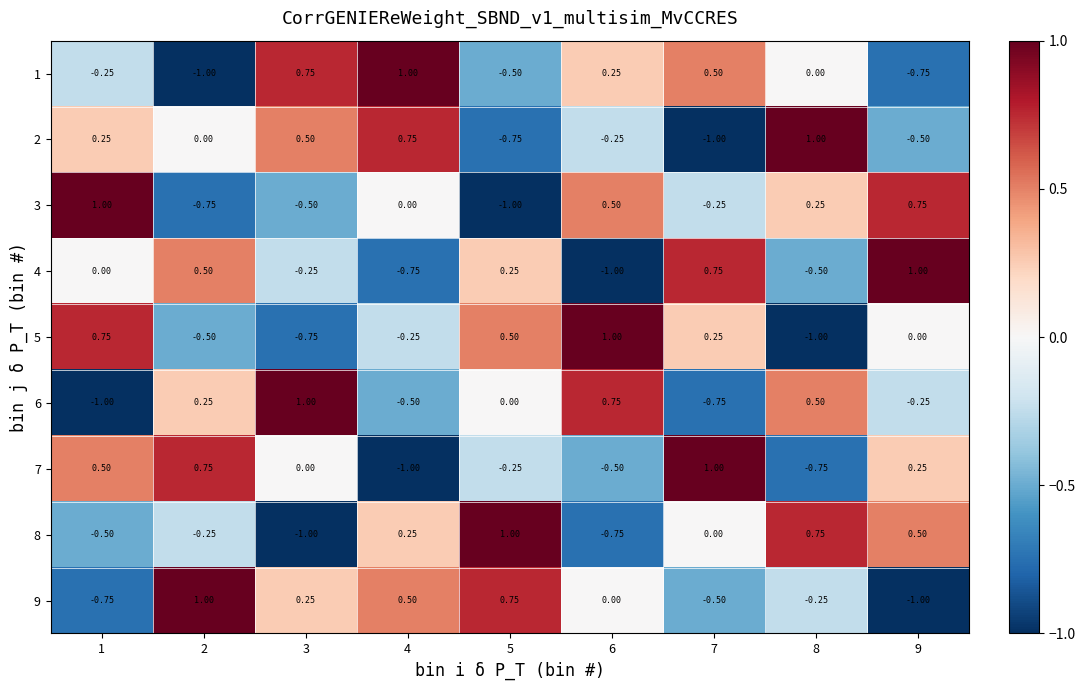

Is the value of 8 at 1 greater than the value of 1 at 3?

No